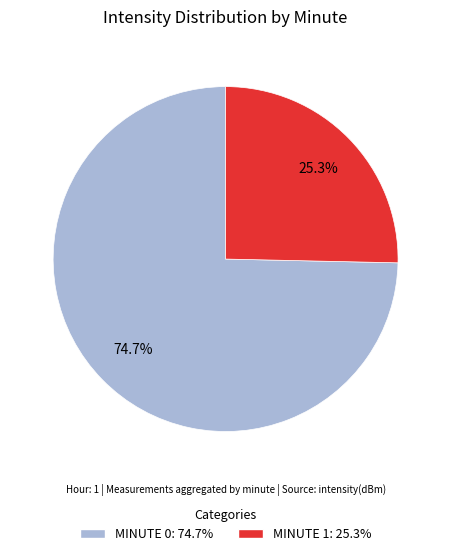

Does any single category account for the majority?

Yes